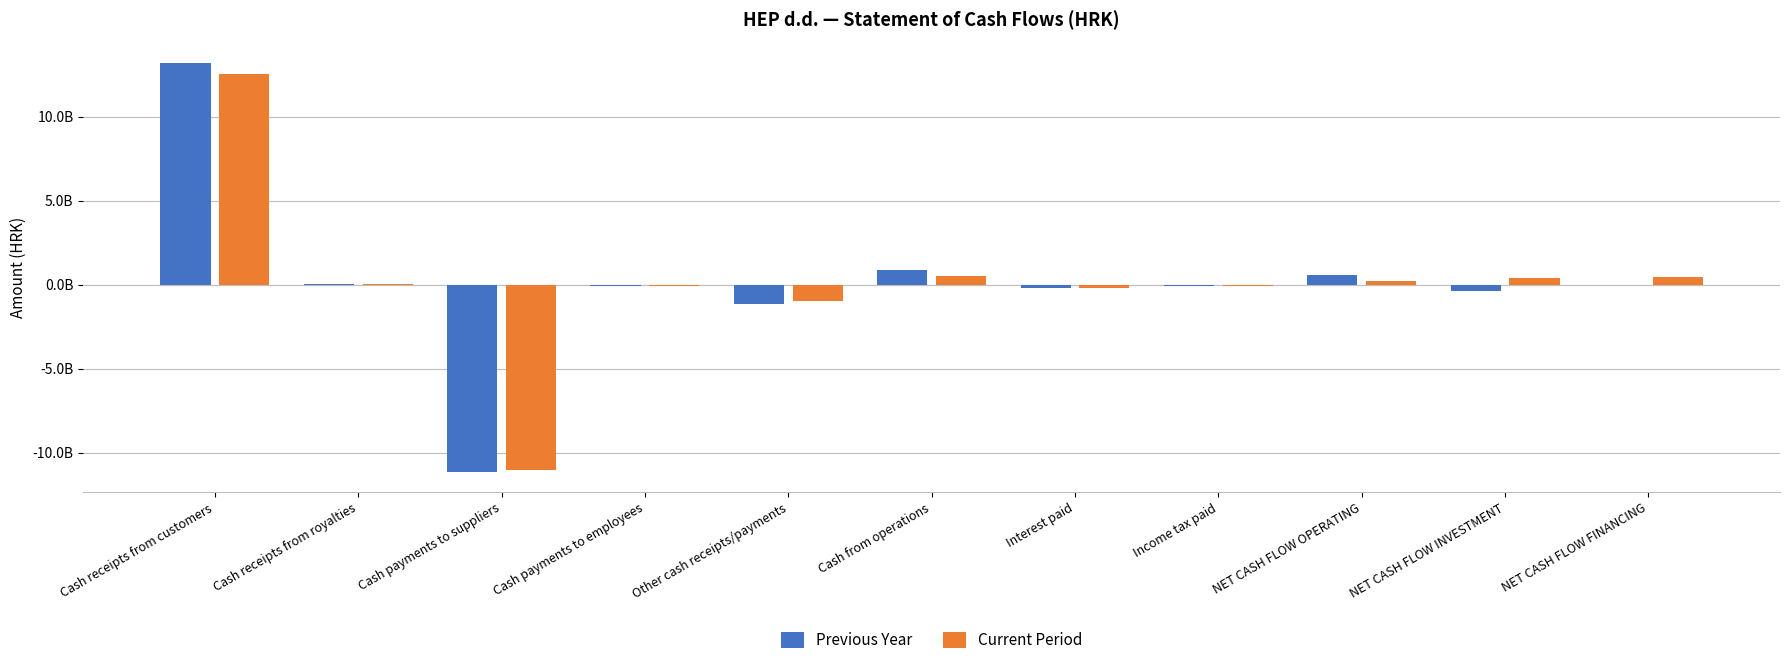

What position from the right is NET CASH FLOW OPERATING?

3